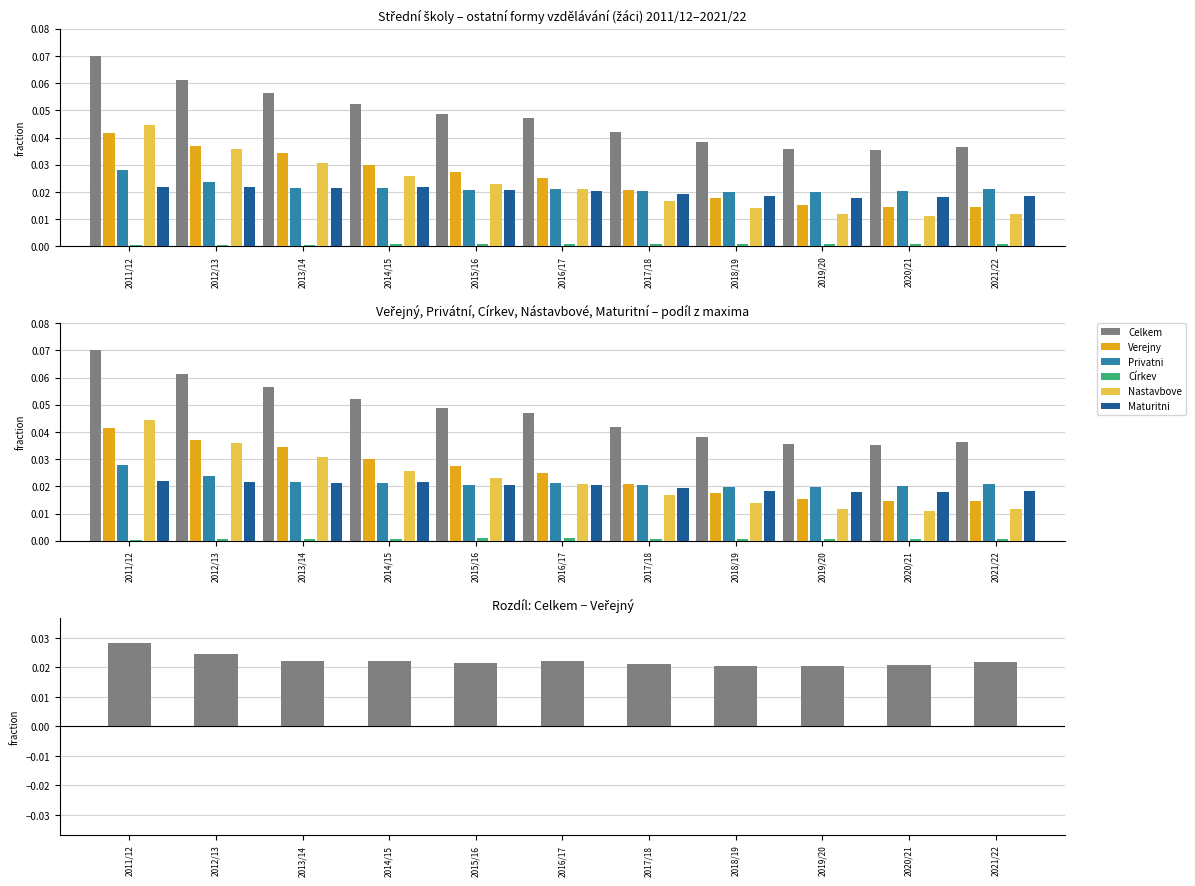

Which category has the highest value in the Celkem series?

2011/12